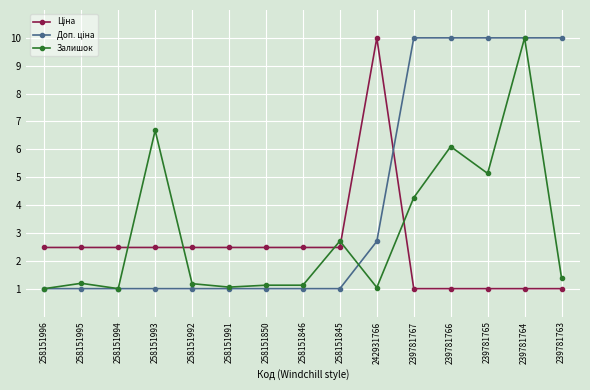

At which category is the sum across all series the highest?

239781764